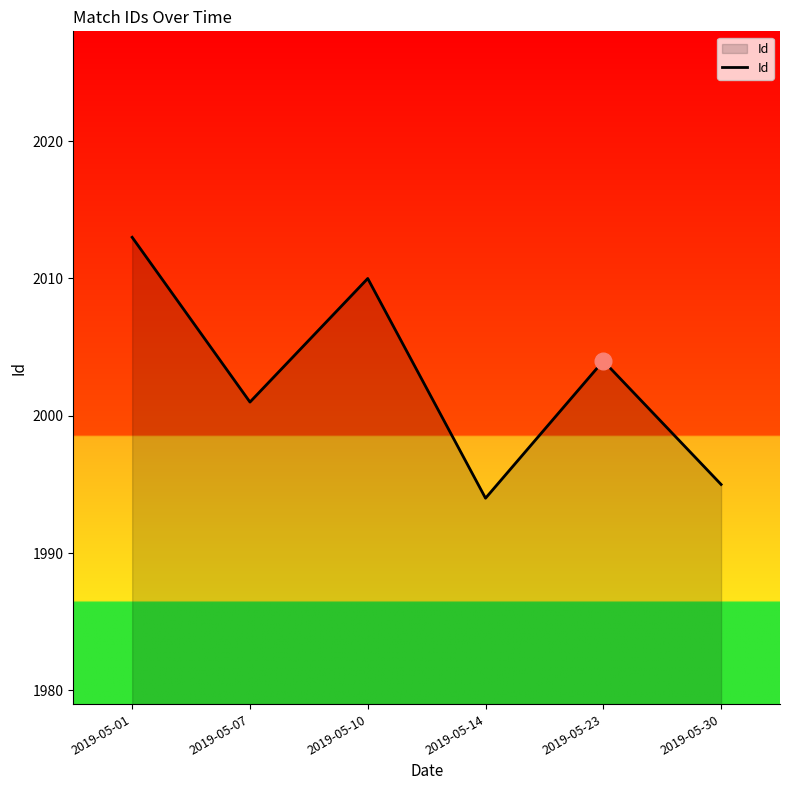

How many lines are shown in the chart?

1